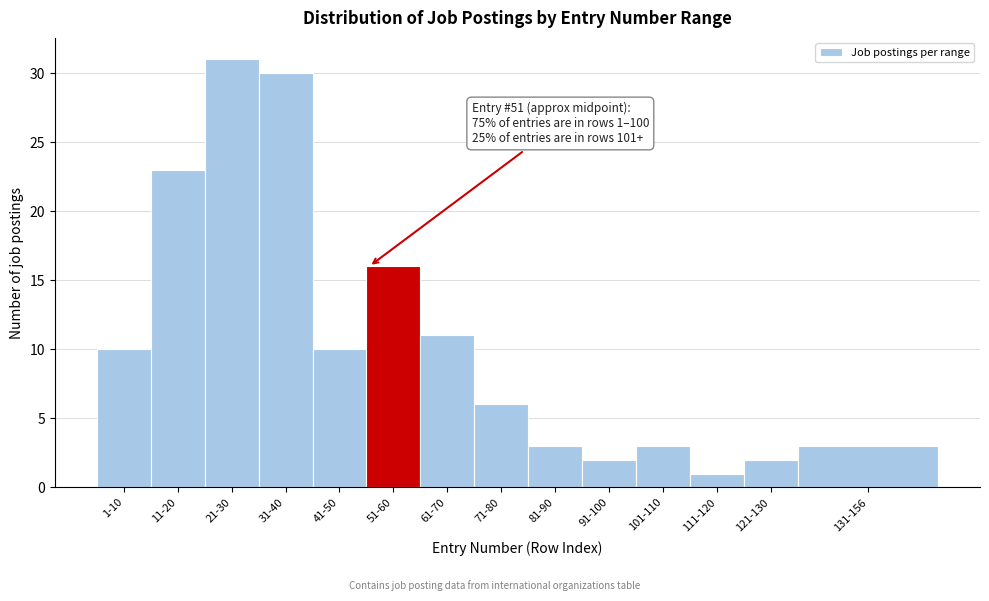

Reading left to right, extract all data points from this chart.

10	23	31	30	10	16	11	6	3	2	3	1	2	3